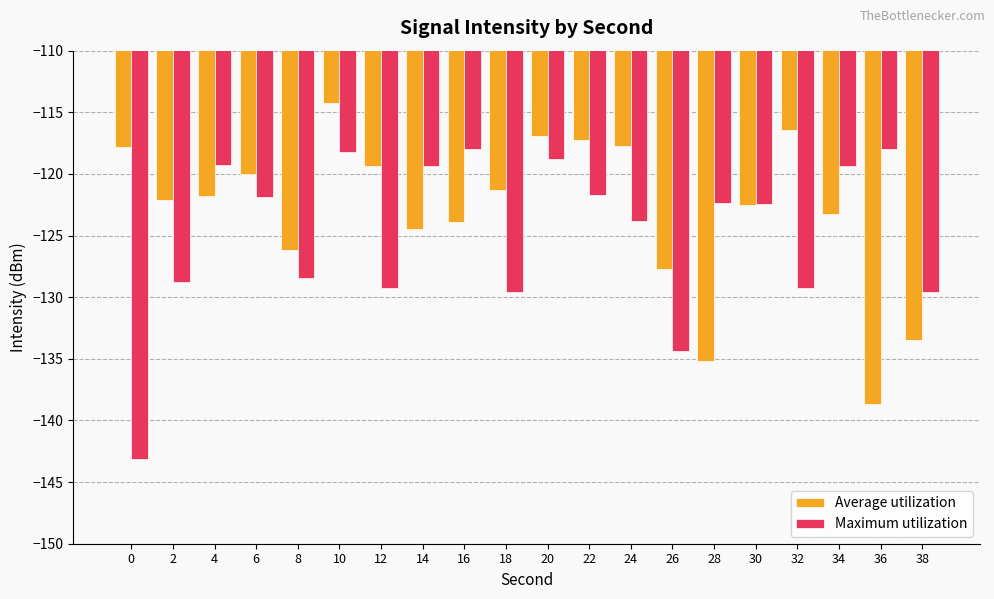

What is the total value across all series at 38?

-263.1